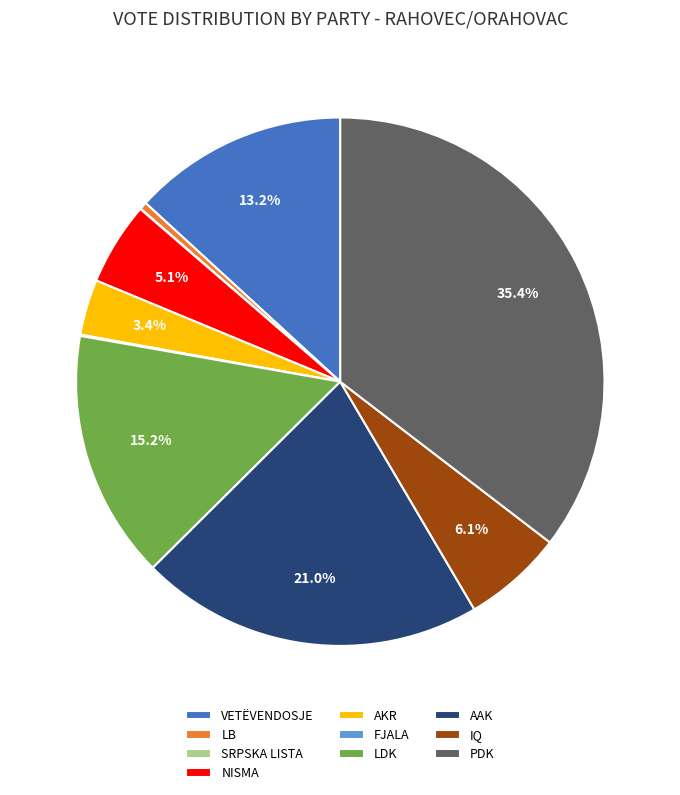

Does any single category account for the majority?

No